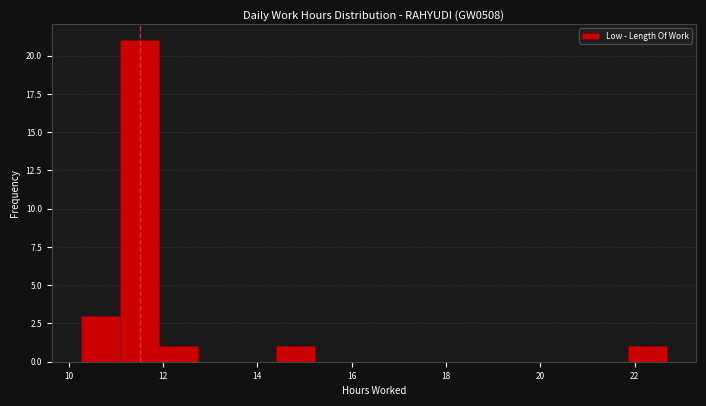

Reading left to right, transcribe this chart: for each bar, give the range it covers on the x-axis and its height. Neither the bar edges nor the heights are printed on the chart, so give them approximately, as read against the axes.

10.2 to 11.0: 3
11.0 to 12.0: 21
12.0 to 12.8: 1
12.8 to 13.6: 0
13.6 to 14.4: 0
14.4 to 15.2: 1
15.2 to 16.0: 0
16.0 to 16.8: 0
16.8 to 17.8: 0
17.8 to 18.6: 0
18.6 to 19.4: 0
19.4 to 20.2: 0
20.2 to 21.0: 0
21.0 to 21.8: 0
21.8 to 22.6: 1